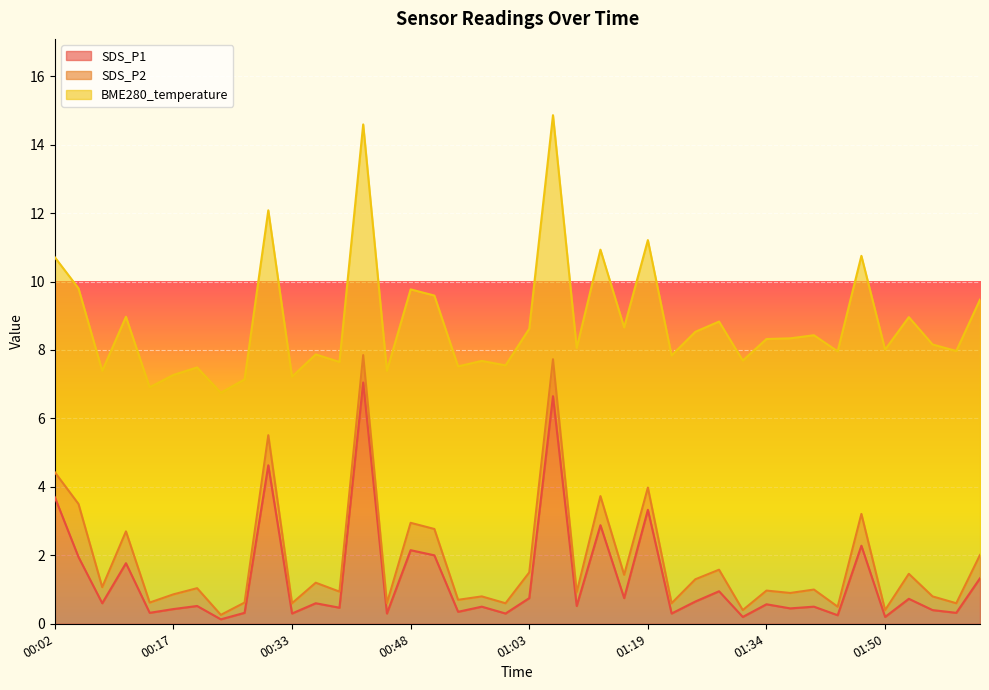

The value of BME280_temperature at 01:03 is 1.7. True or false?

False